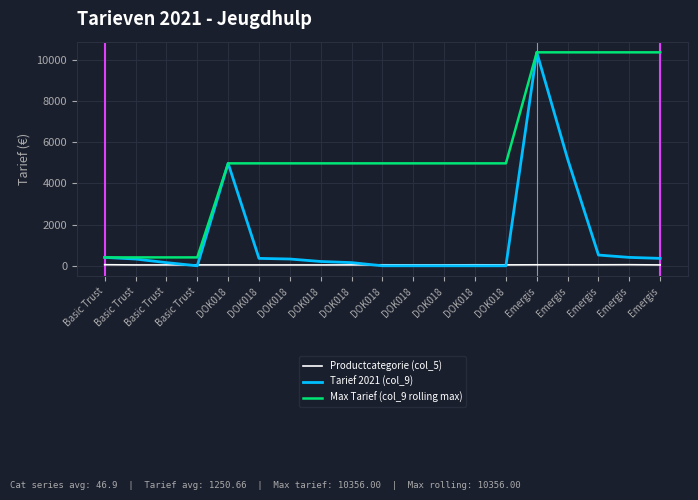

What are all the series names shown in the legend?

Productcategorie (col_5), Tarief 2021 (col_9), Max Tarief (col_9 rolling max)